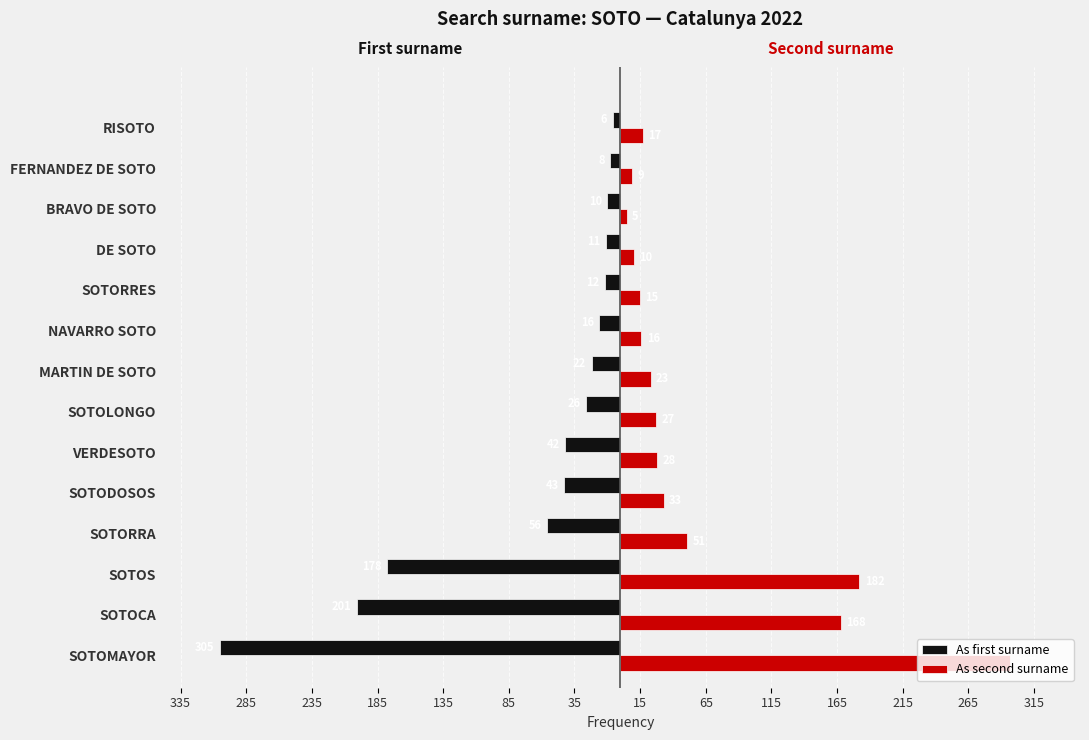

What are all the series names shown in the legend?

As first surname, As second surname